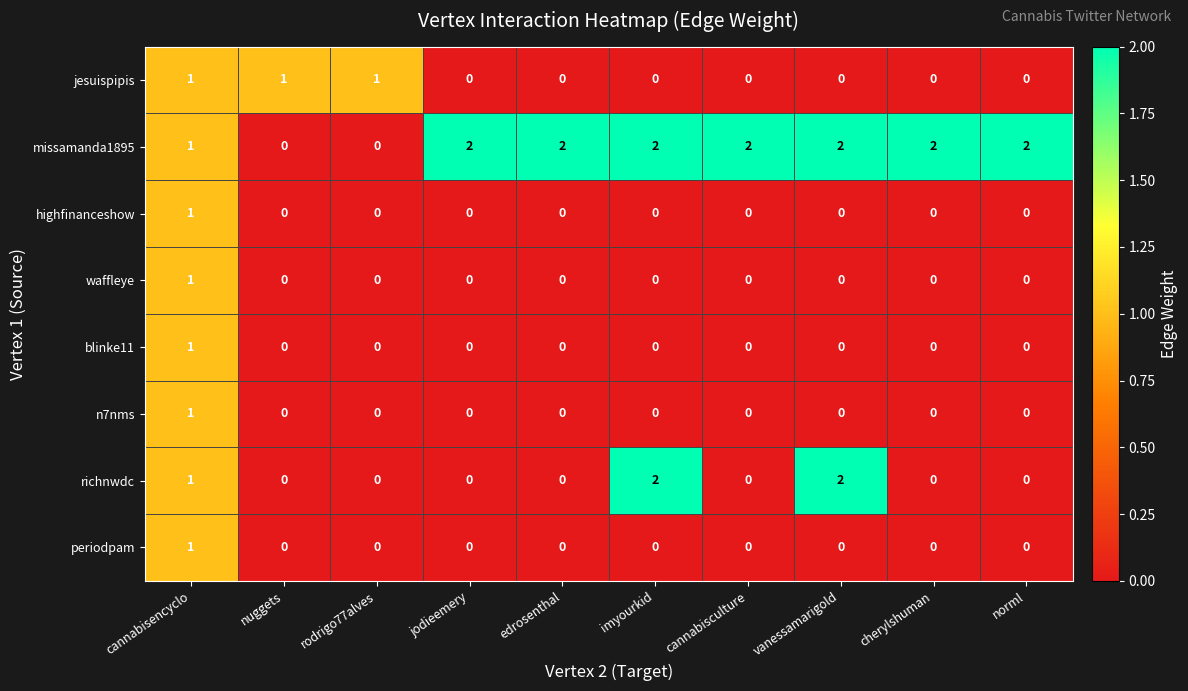

Count the missamanda1895 values in the range 1 to 2.

8